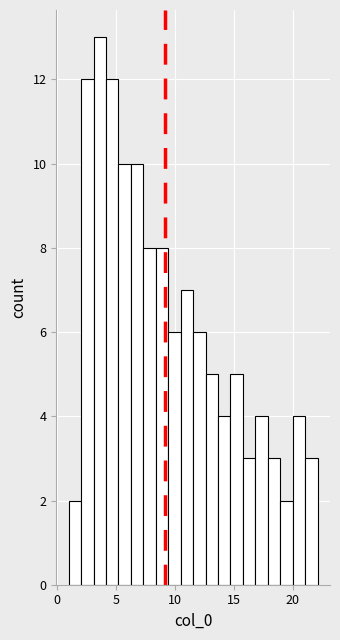

Read against the x-axis, roughly where is the centre of the tallest bar?

3.5